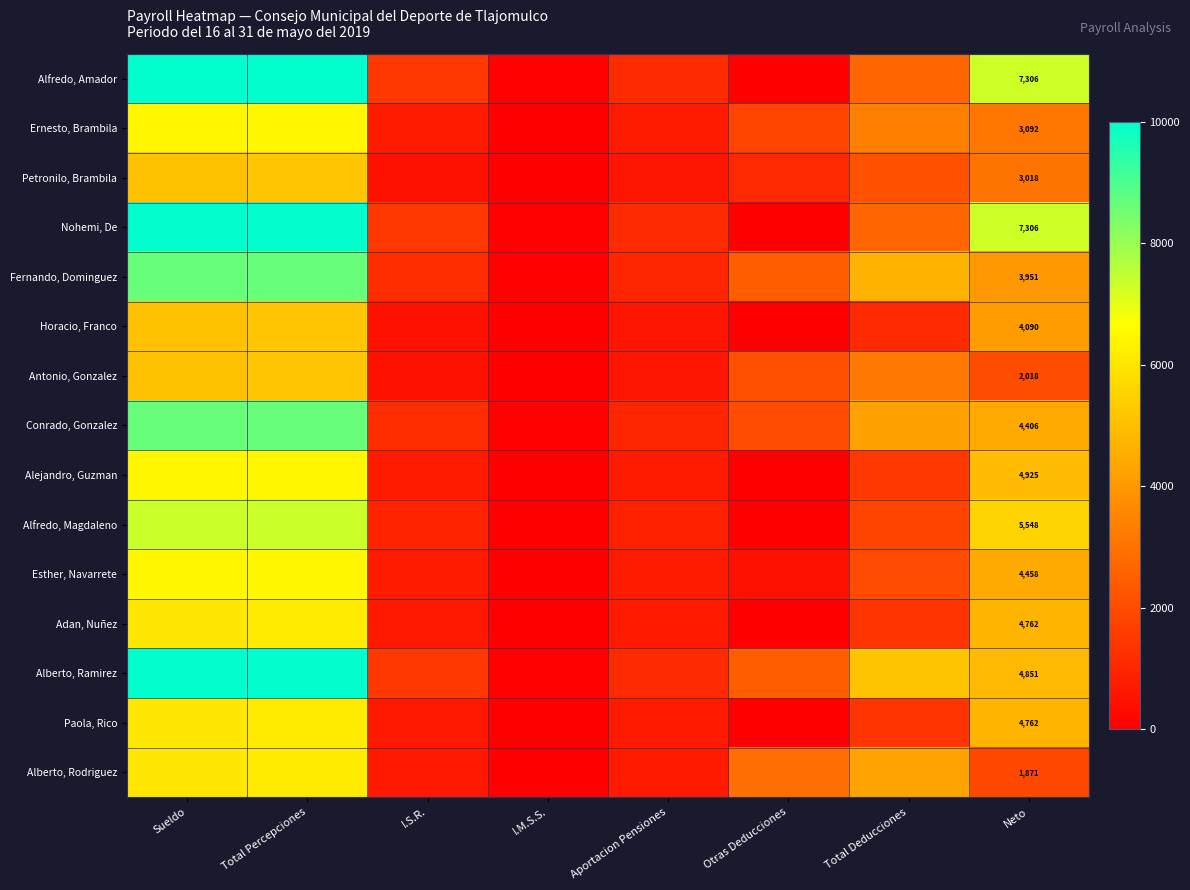

Is the value of Paola, Rico at Neto greater than the value of Fernando, Dominguez at Neto?

Yes